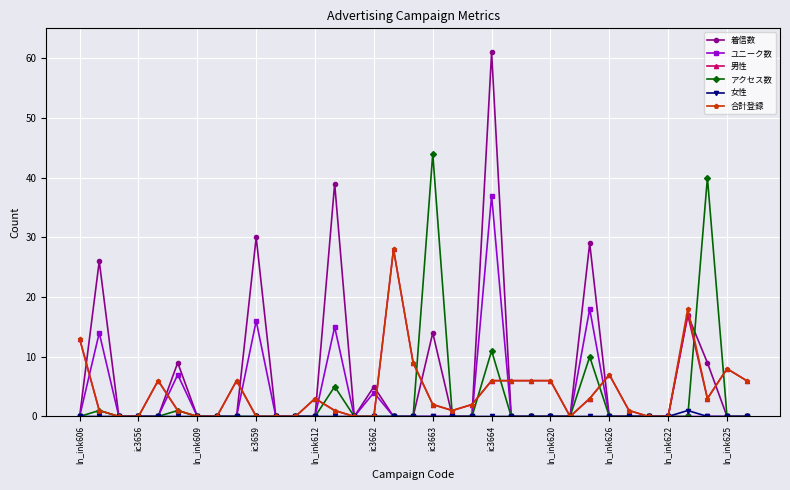

What is the greatest value displayed?

61